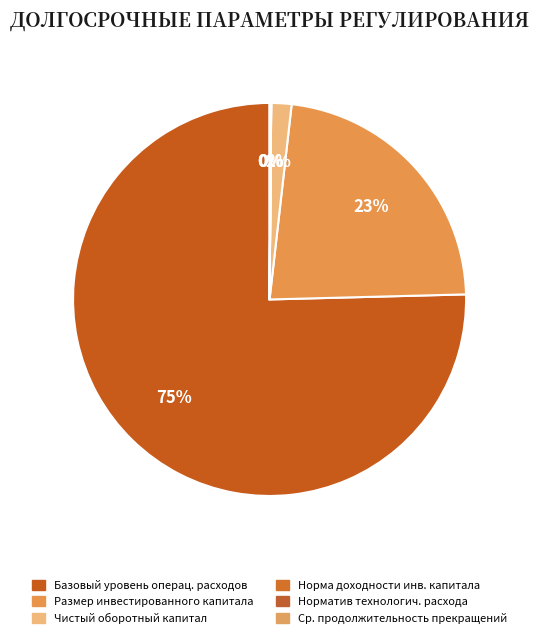

How many slices are in this pie chart?

6